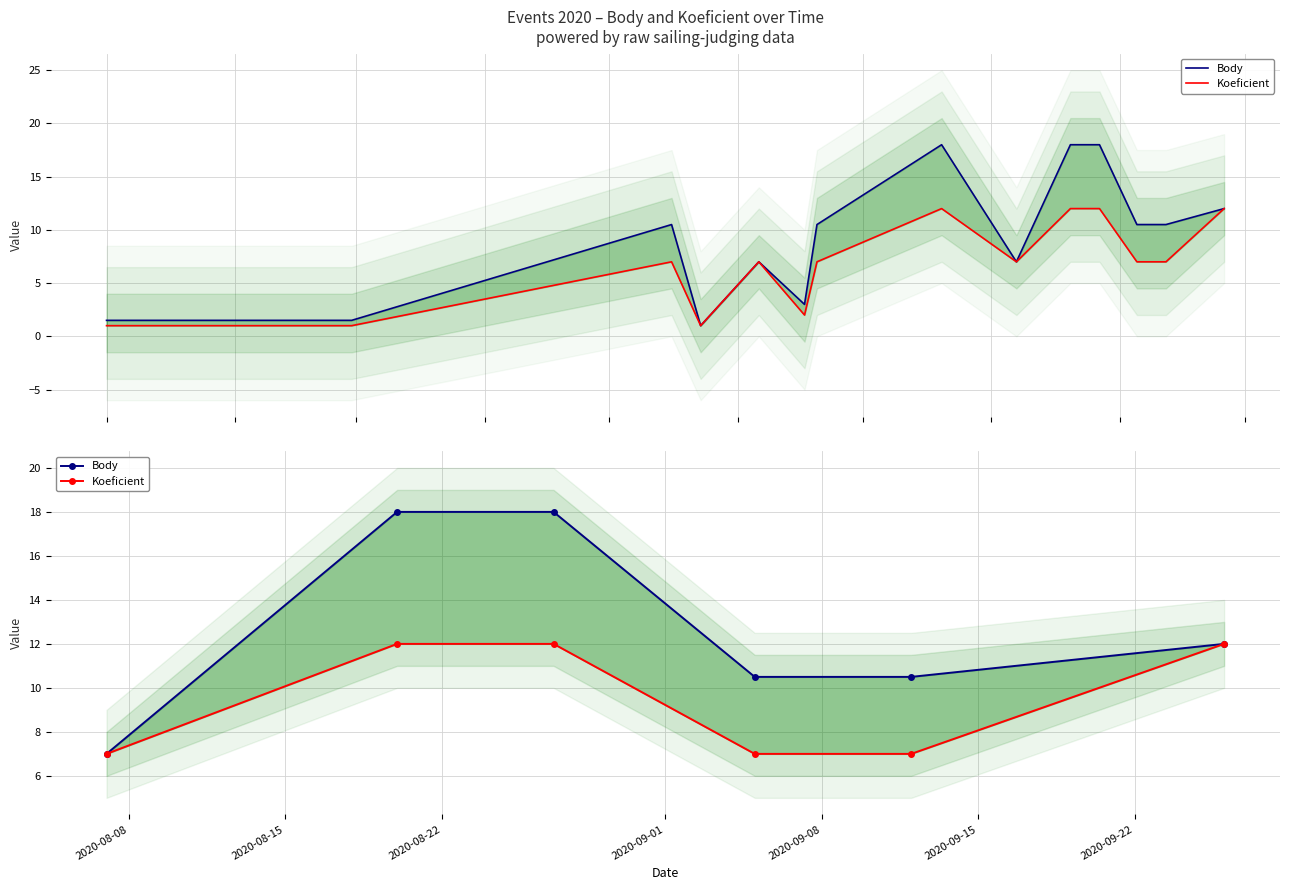

Between 2020-08-15 and 2020-08-22, which series saw the biggest shift?

Body